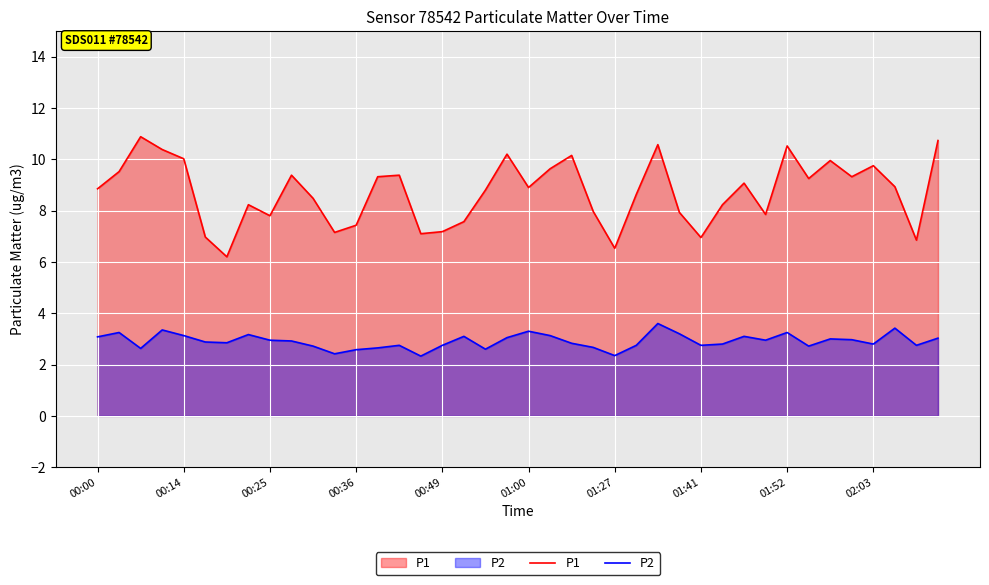

Rank the series by their average value, from lowest to highest.

P2, P1